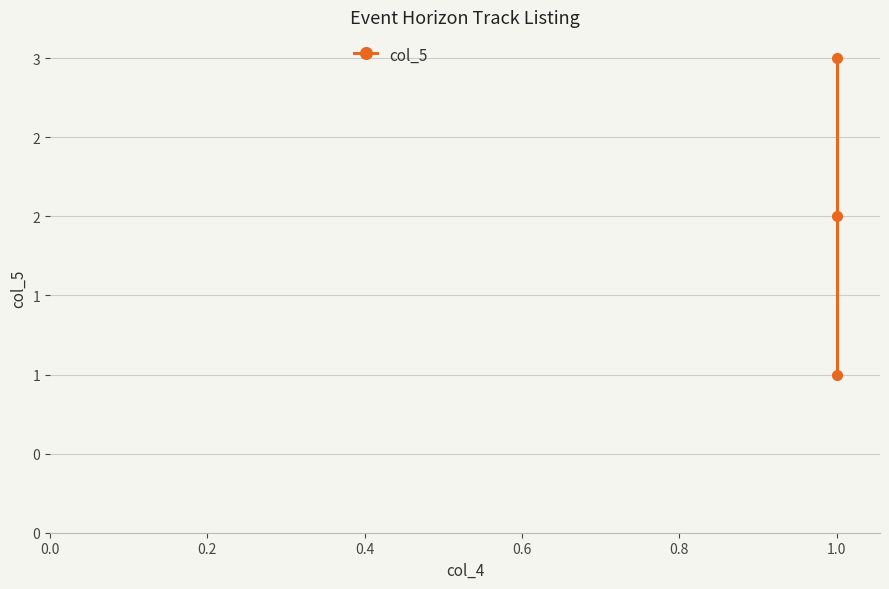

What is the greatest value displayed?

3